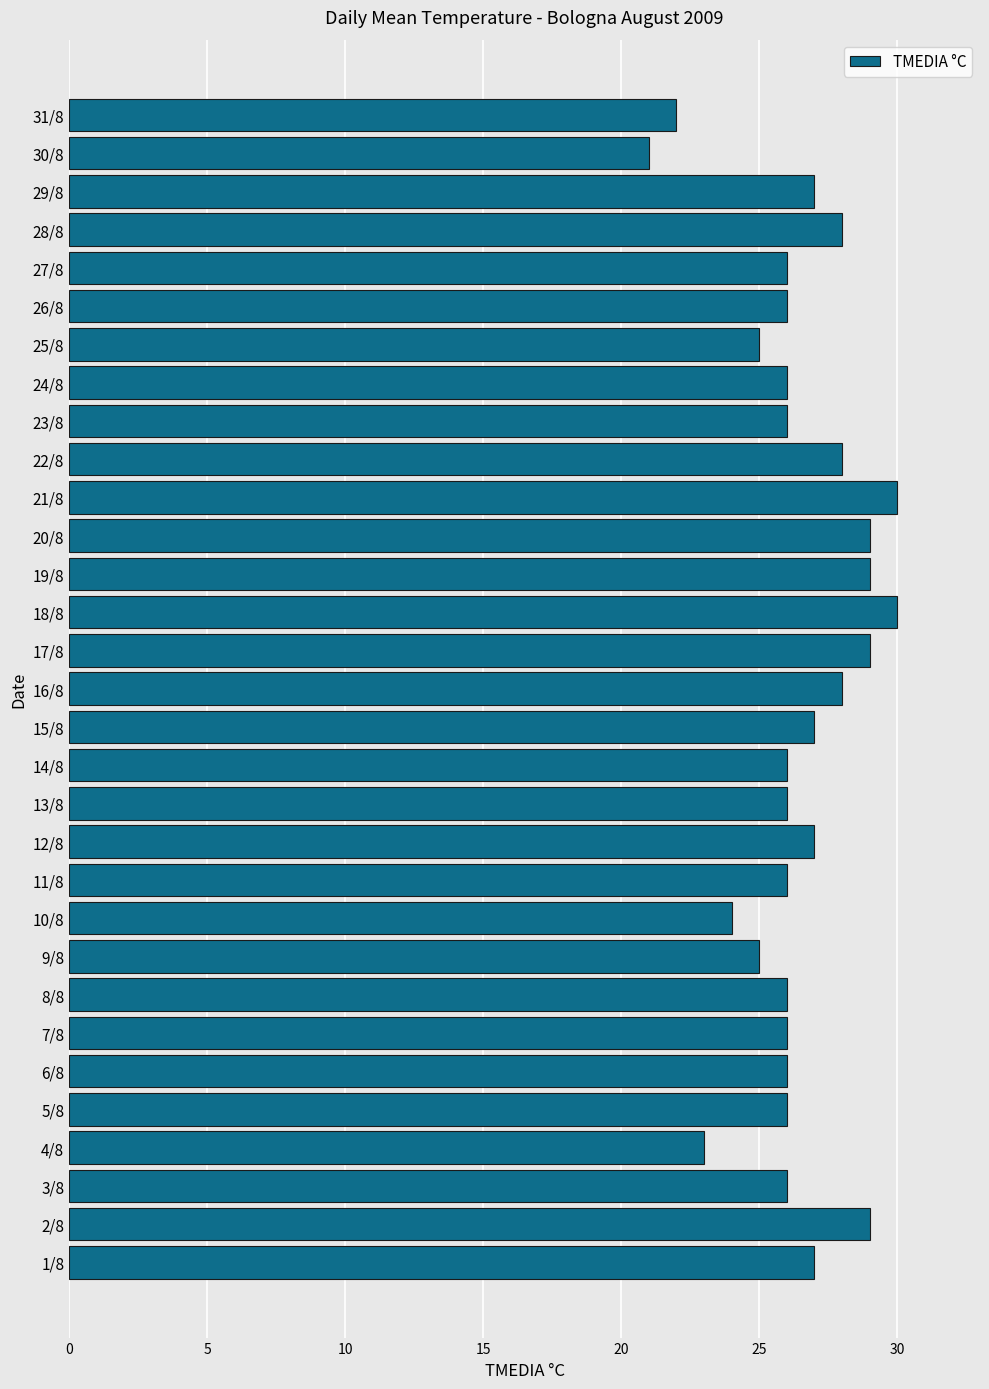

What is the smallest value displayed?

21